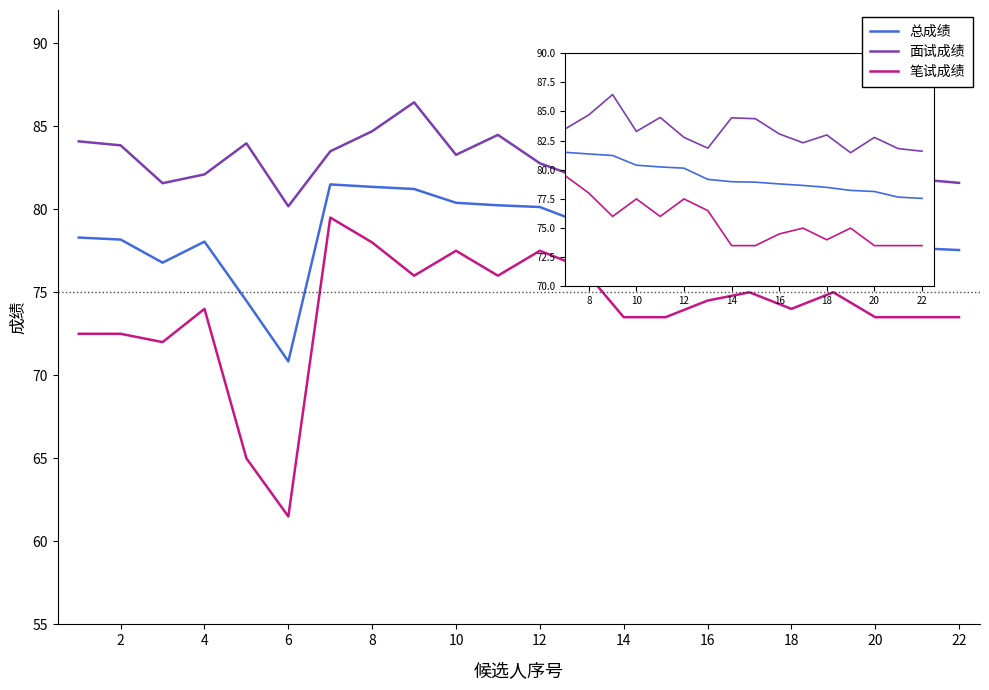

What is the maximum value shown in the chart?

86.4